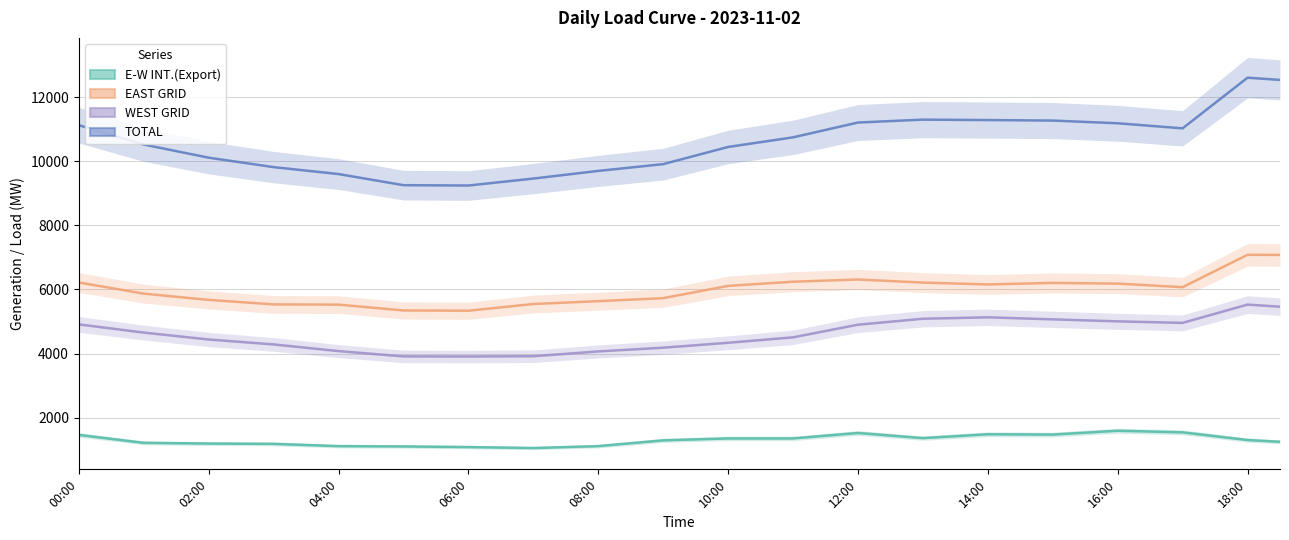

Count the number of data series in this chart.

4